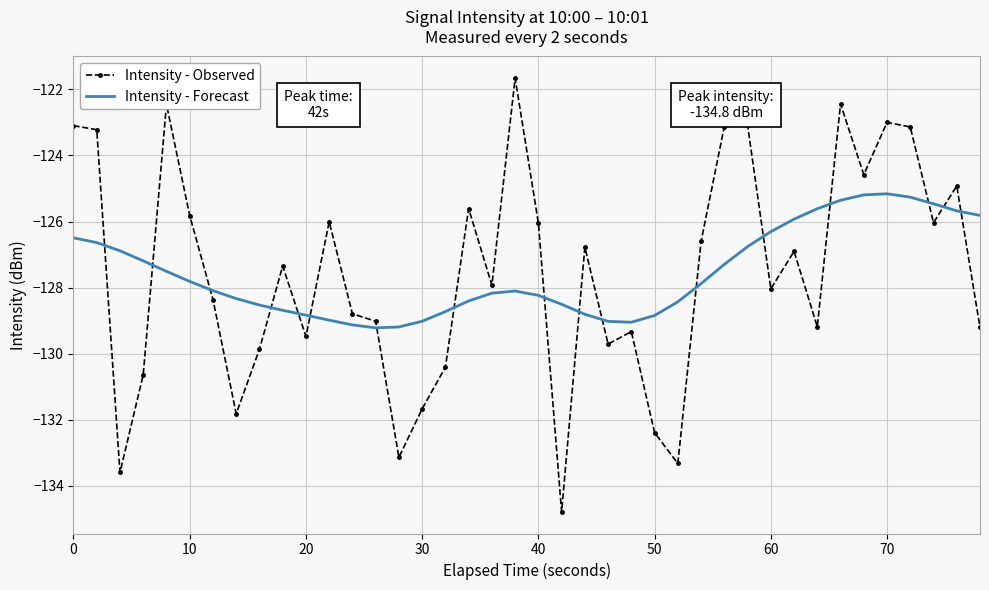

How many distinct data groups are displayed?

2